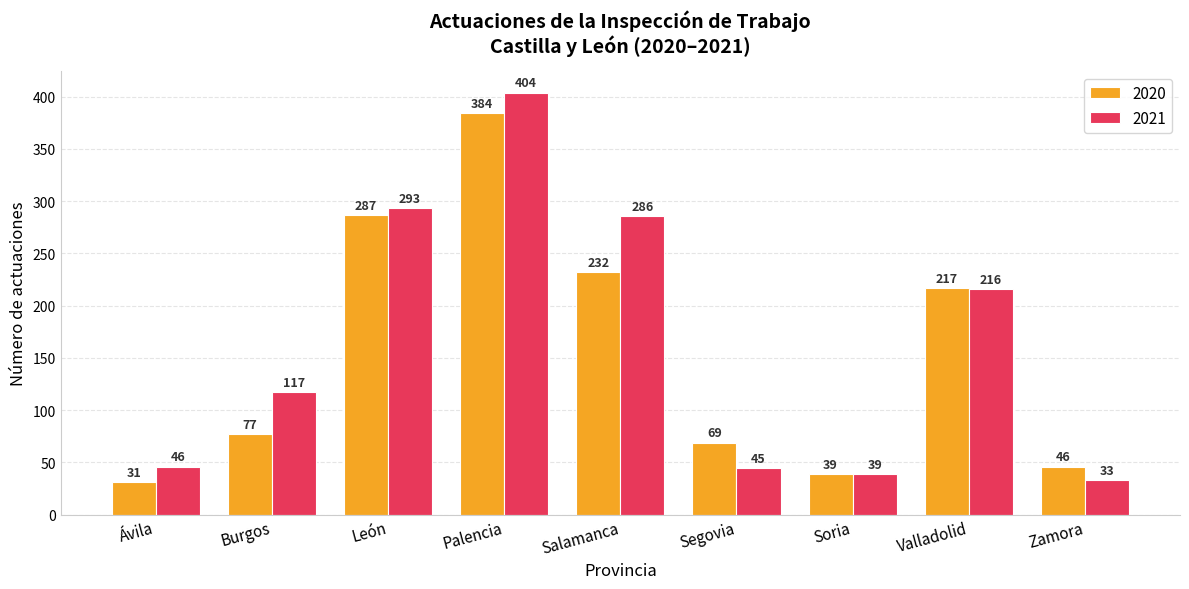

What is the total value across all series at Soria?

78